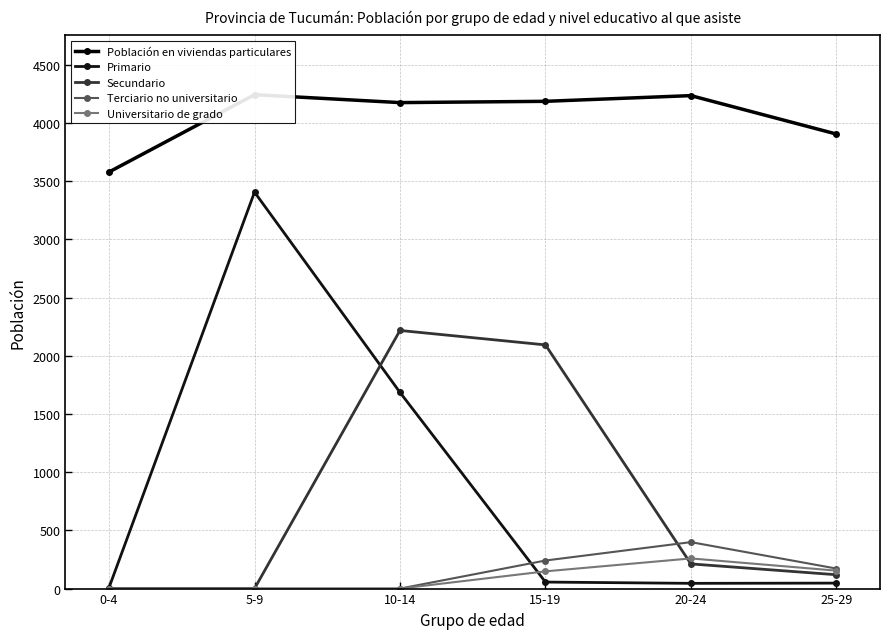

Is it true that Terciario no universitario equals 0 at 5-9?

True